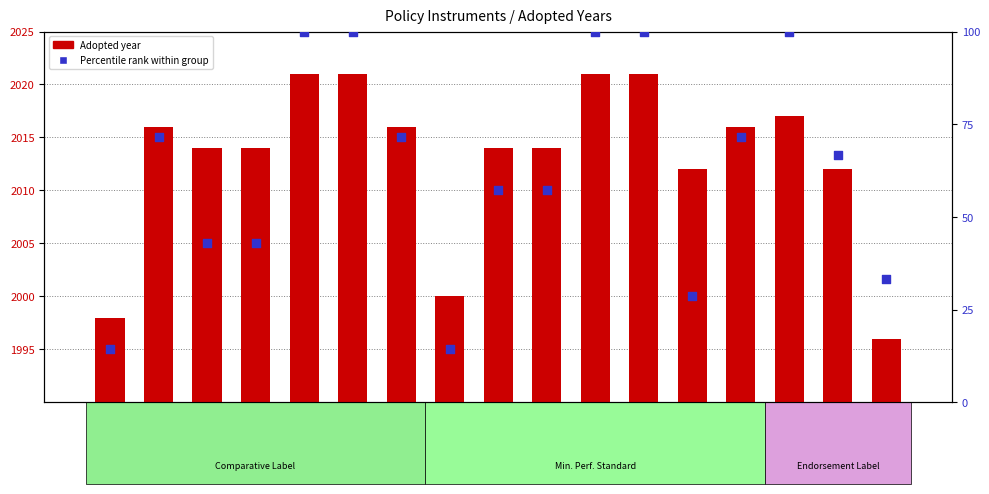

Which series contains the lowest Y value?

Percentile rank within group